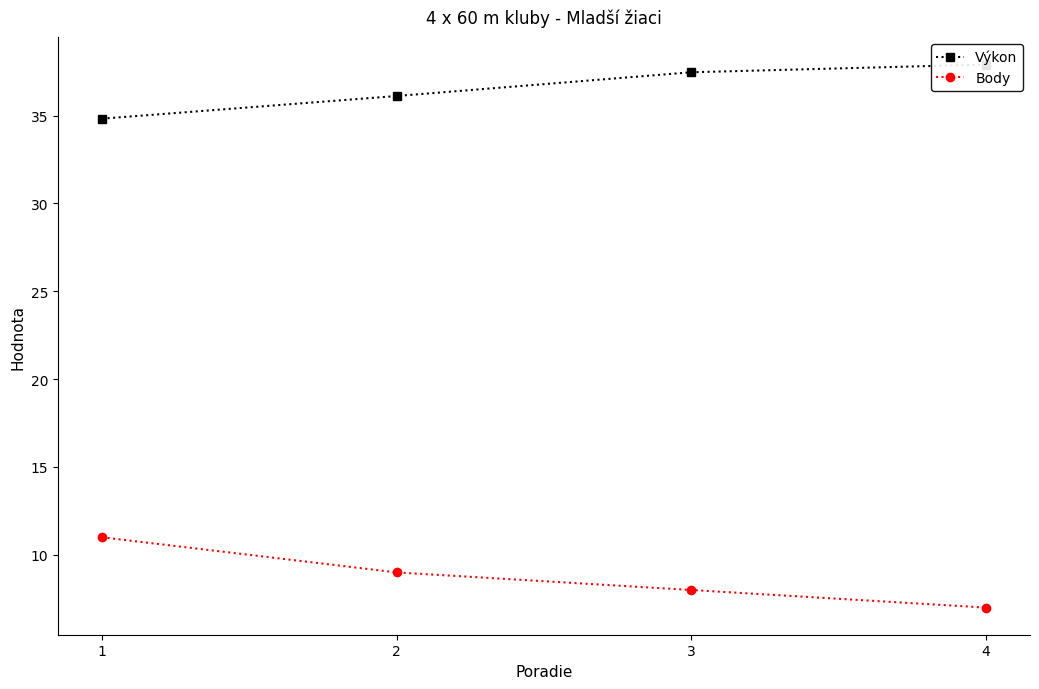

Rank the categories by Body value from highest to lowest.

1, 2, 3, 4